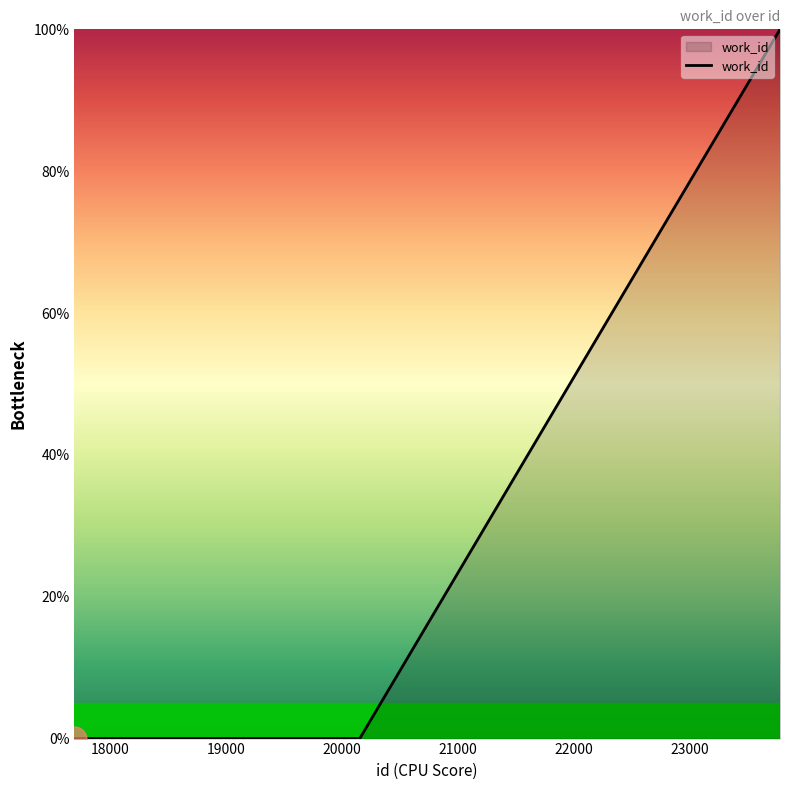

How many categories are shown in the chart?

10